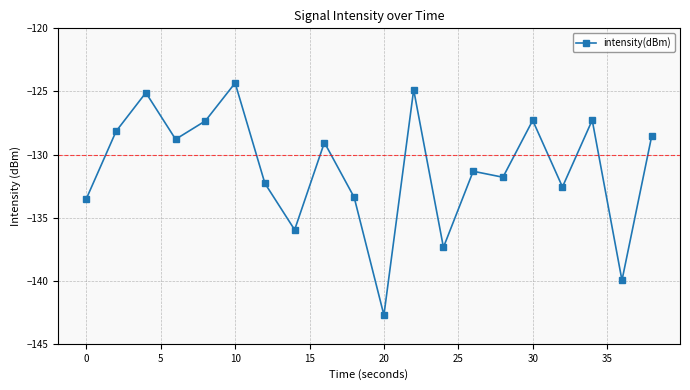

What is the maximum value shown in the chart?

-124.3